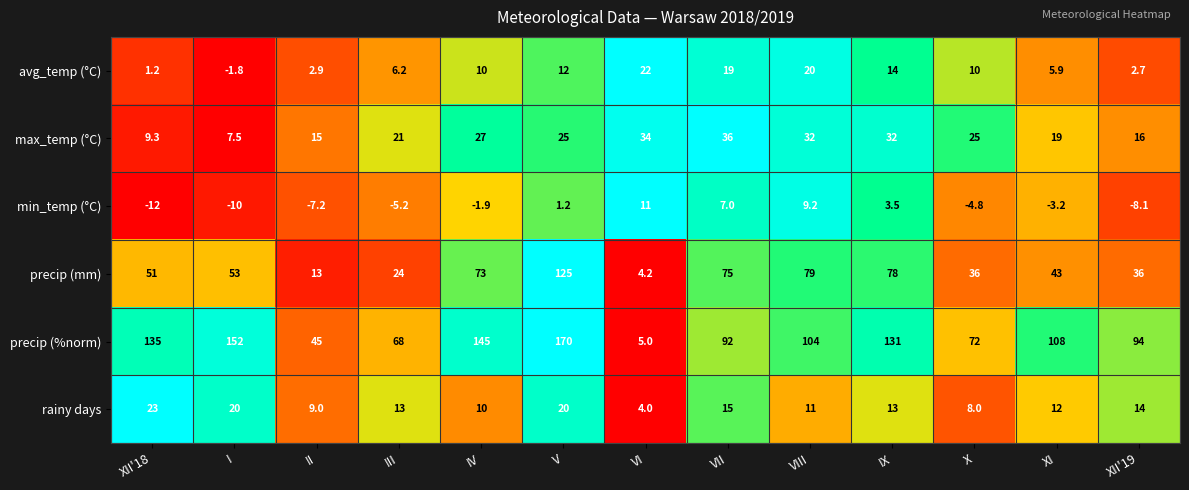

Where is min_temp (°C) nearest to the value 0?

V